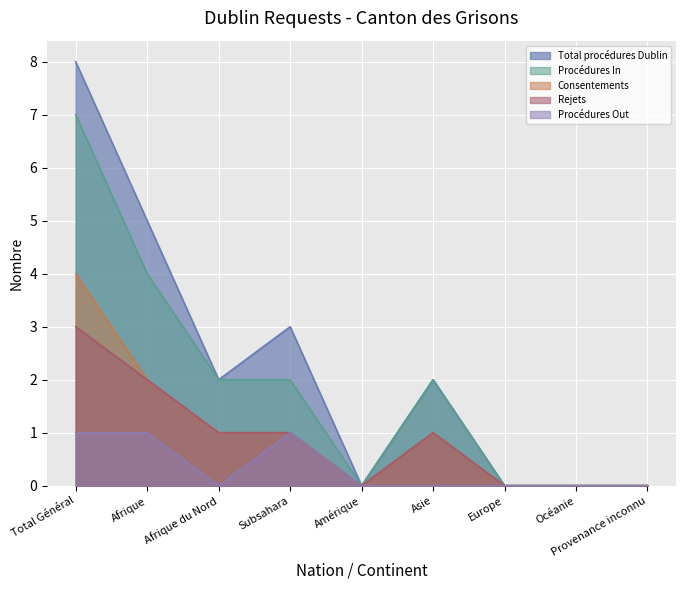

At which category is the sum across all series the highest?

Total Général